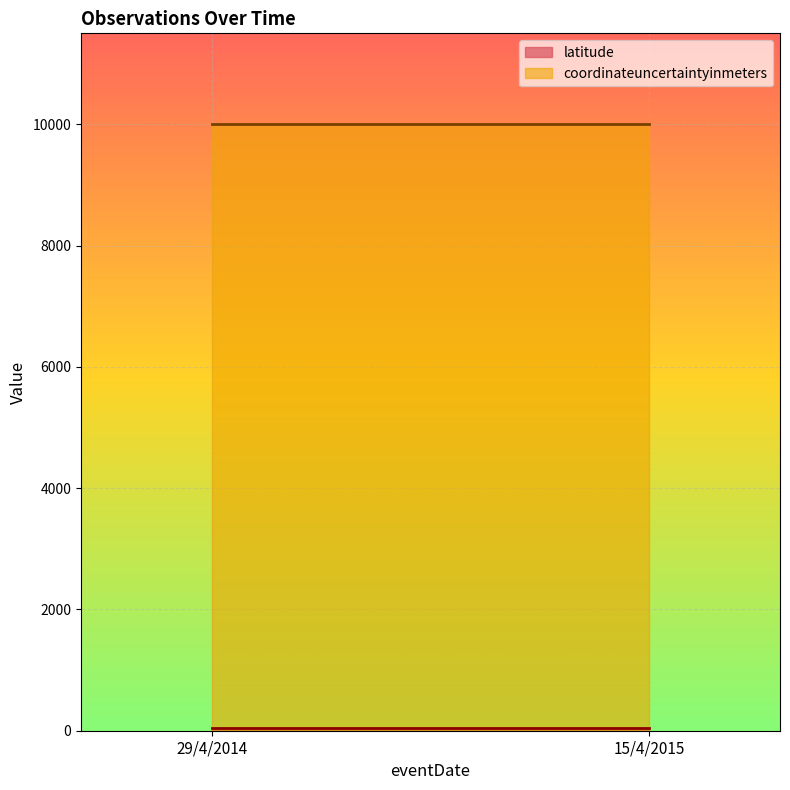

What is the minimum value shown in the chart?

38.5